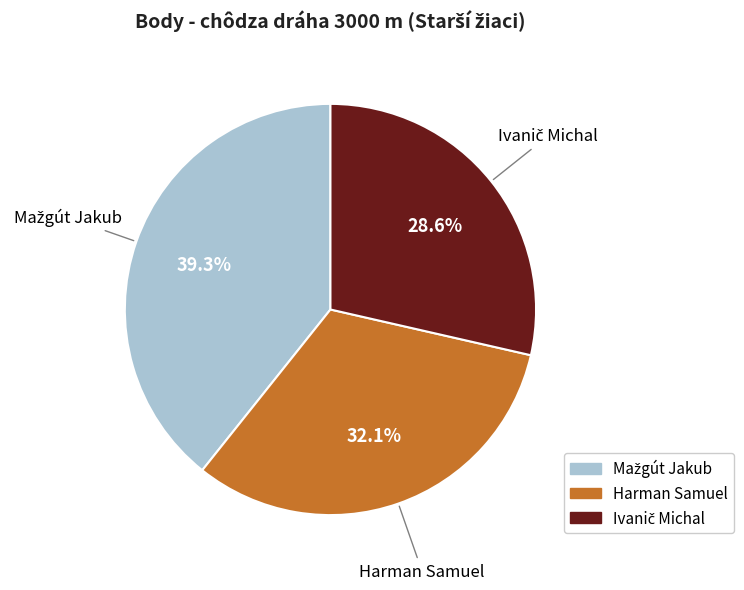

Does any single category account for the majority?

No